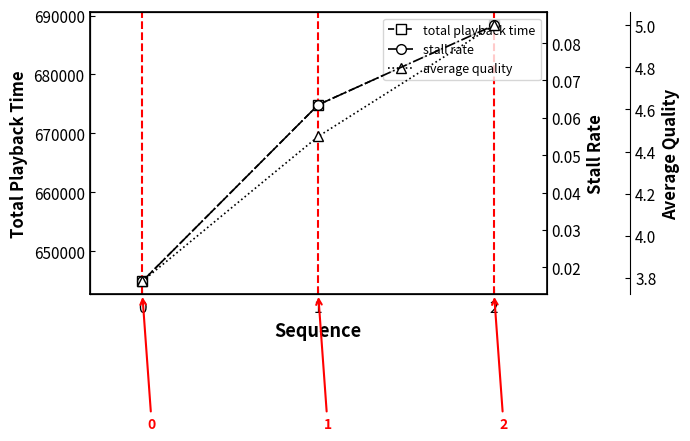

What is the value of the average quality point at the 3rd from the left?

5.0